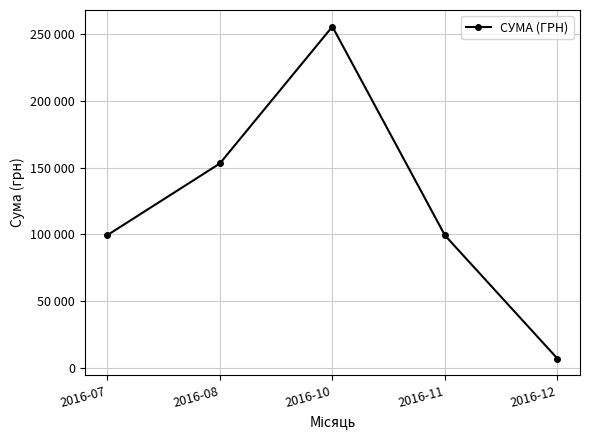

Reading left to right, what are all the values shown in this chart?

2016-07=99458.9	2016-08=153102.2	2016-10=255550.2	2016-11=99317.8	2016-12=7080.0